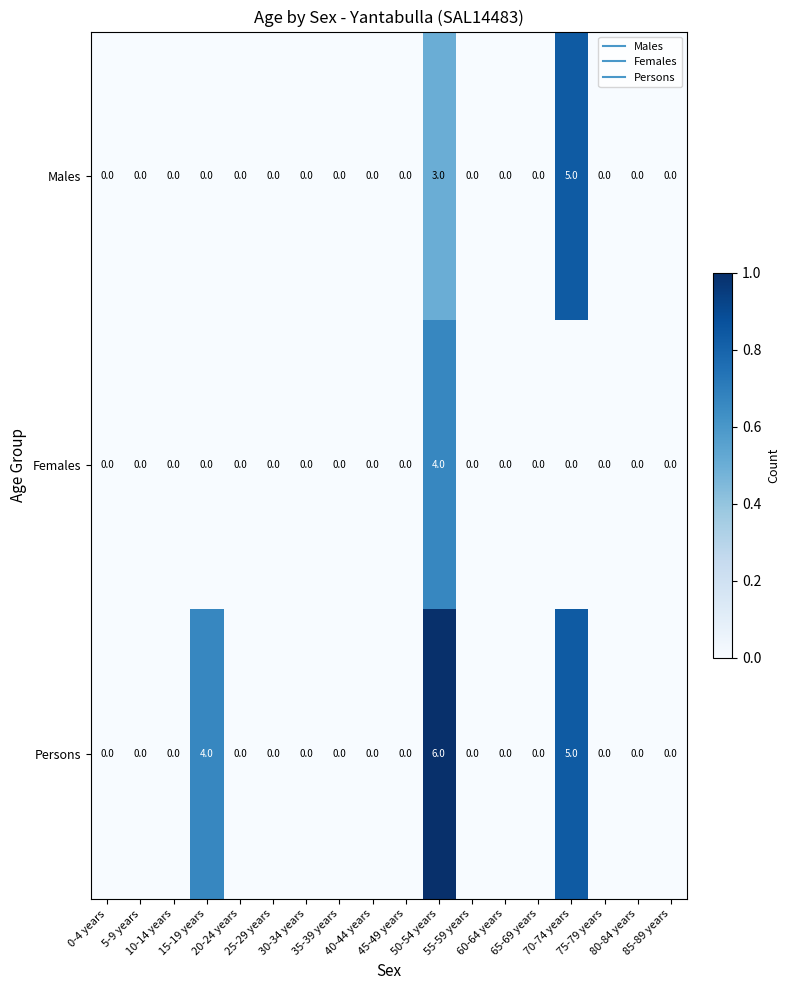

Between 15-19 years and 35-39 years, which series saw the biggest shift?

Persons